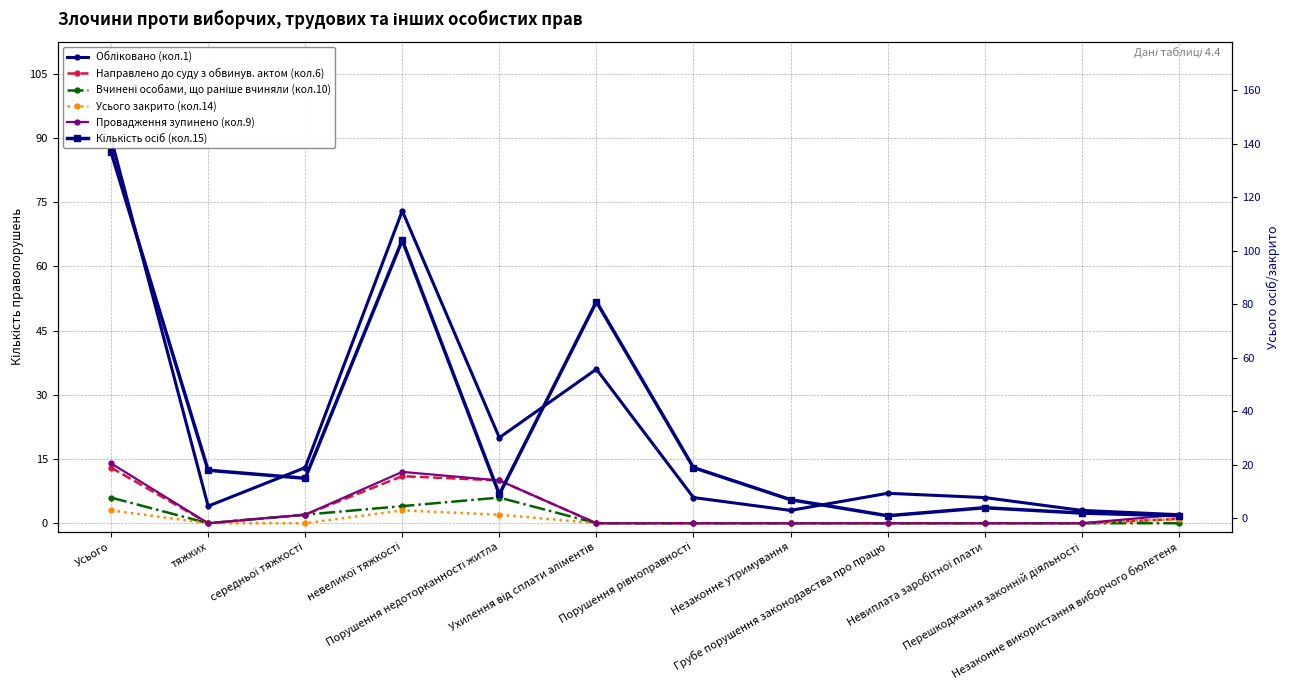

At how many categories does at least one series exceed 135?

1